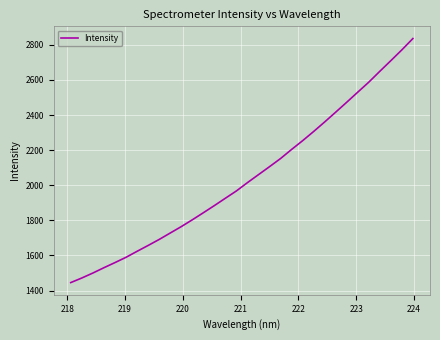

What is the difference between the maximum and minimum values?

1390.7